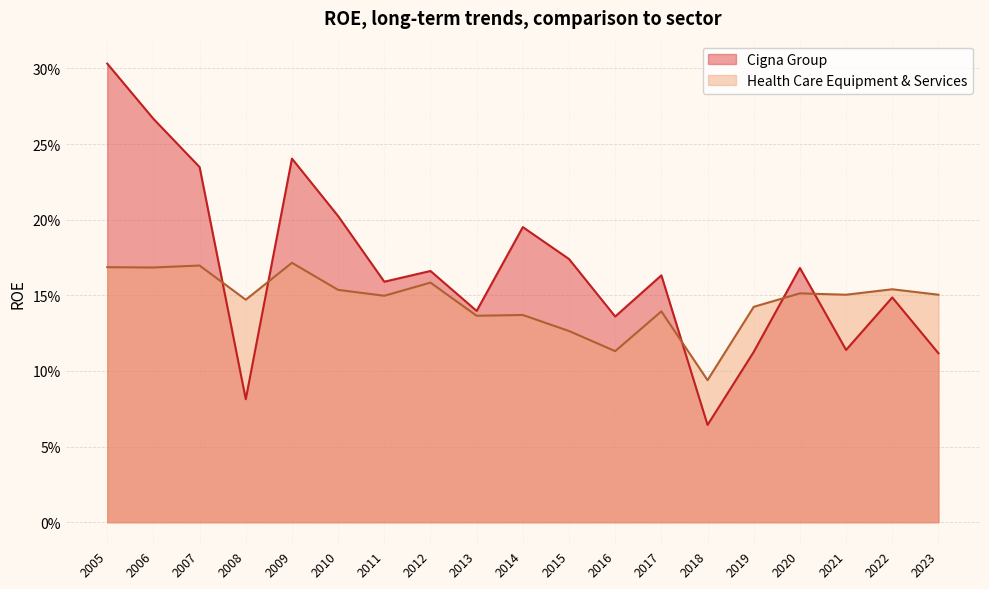

How many data points does each series have?

19